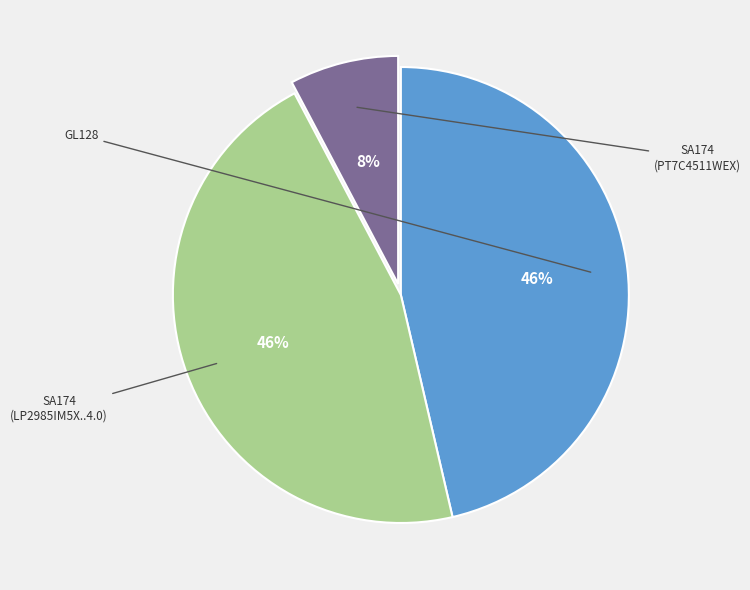

Is the sum of SA174 (PT7C4511WEX) and SA174 (LP2985IM5X..4.0) greater than half?

Yes